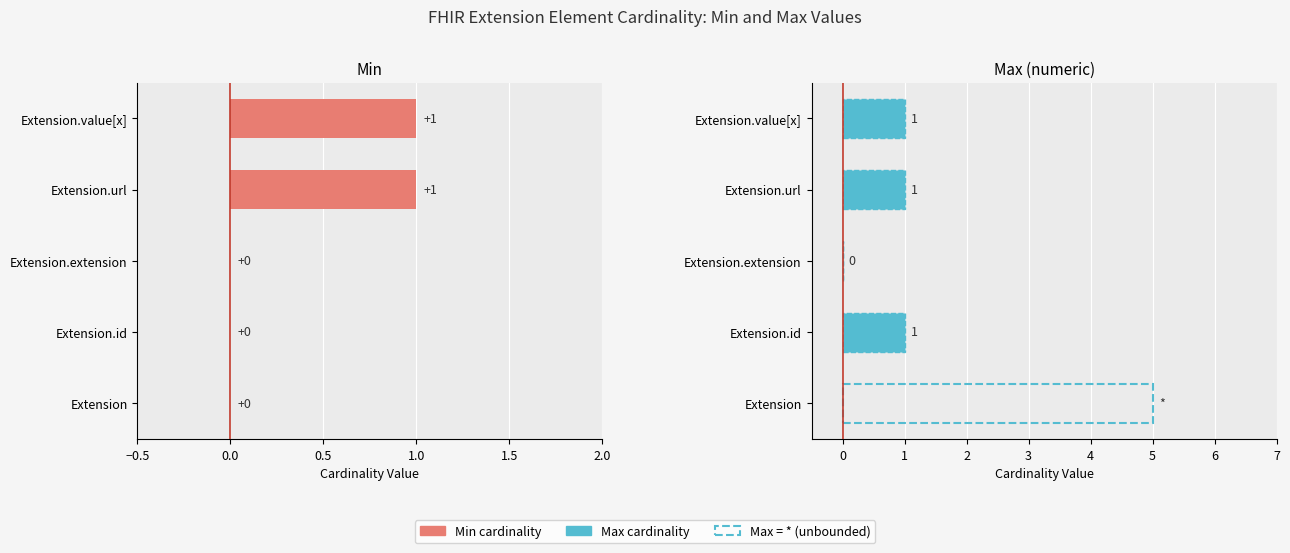

Which series has the largest range (max minus min)?

Max